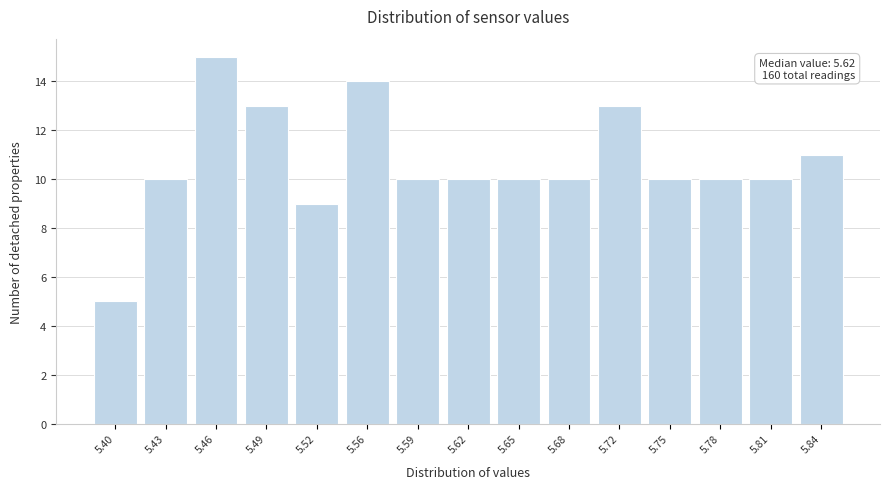

Over which range of the x-axis is the bar tallest?

5.444 to 5.476